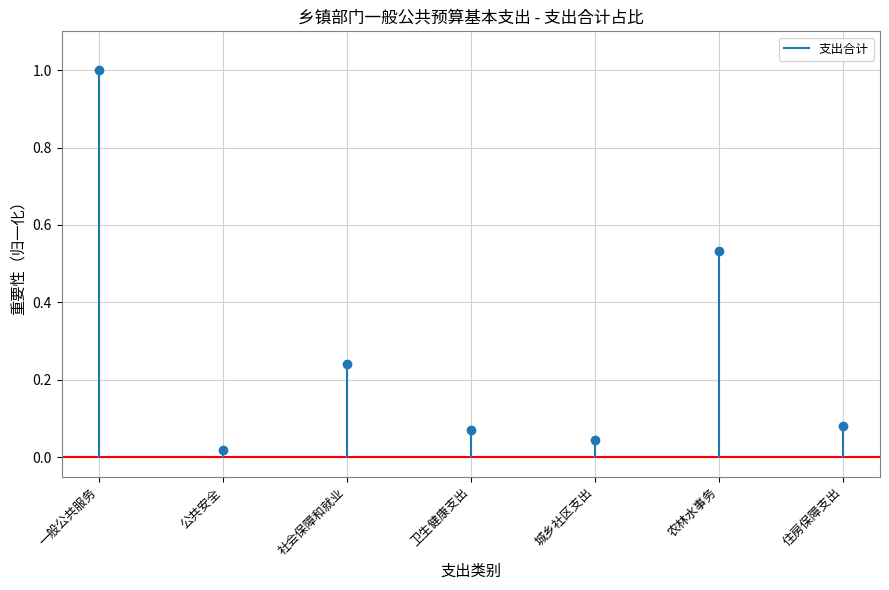

What is the greatest value displayed?

1